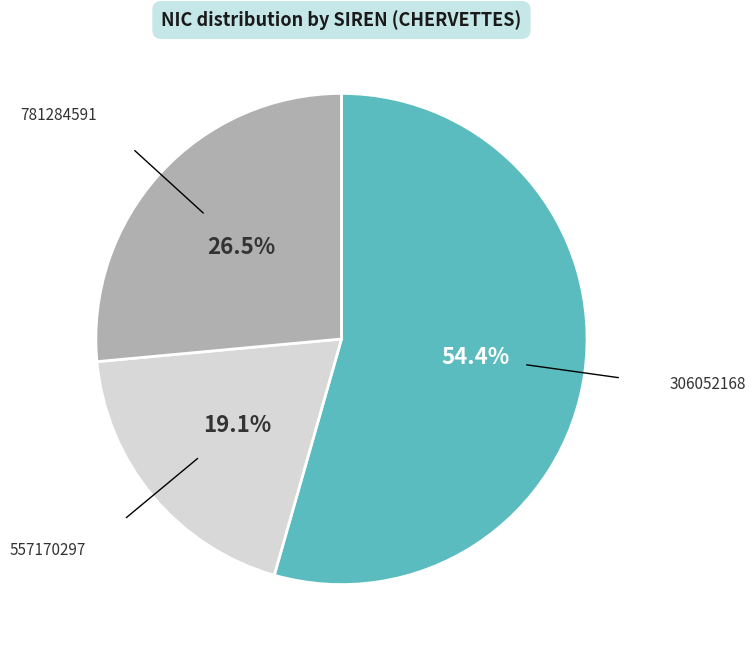

Is there any slice that represents more than half of the pie?

Yes